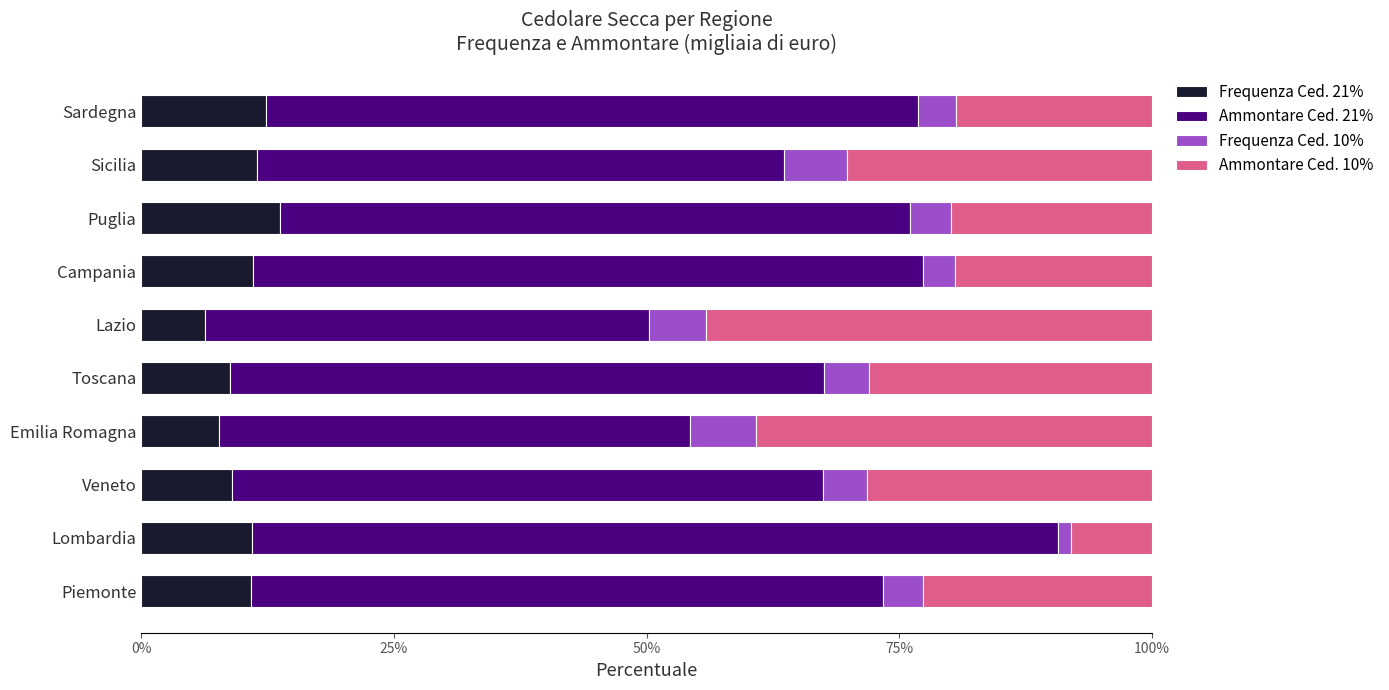

What is the difference between the Frequenza Ced. 21% values at Lazio and Sicilia?

5.2